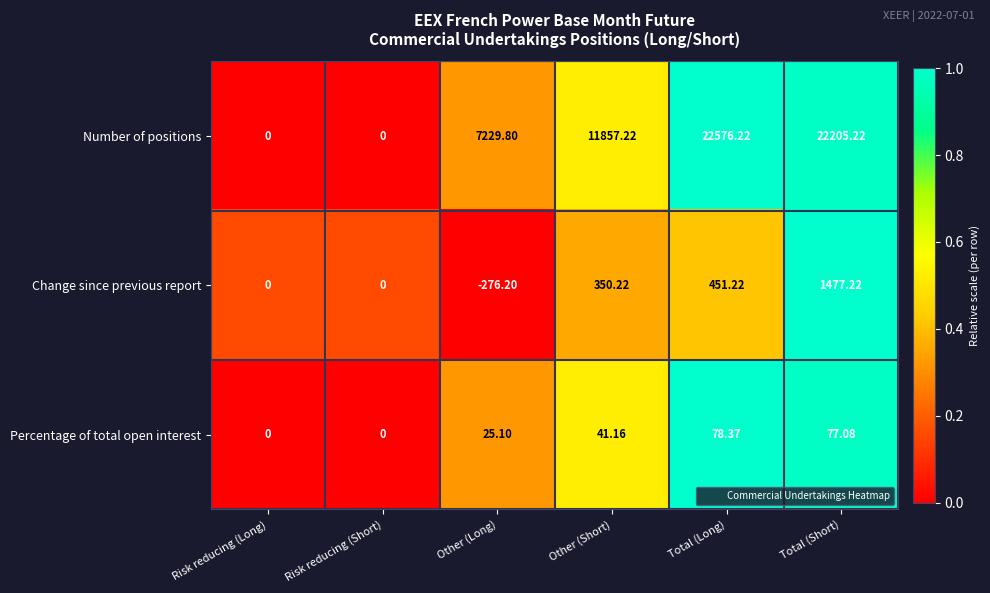

List the series in order of their peak value, lowest first.

Percentage of total open interest, Change since previous report, Number of positions